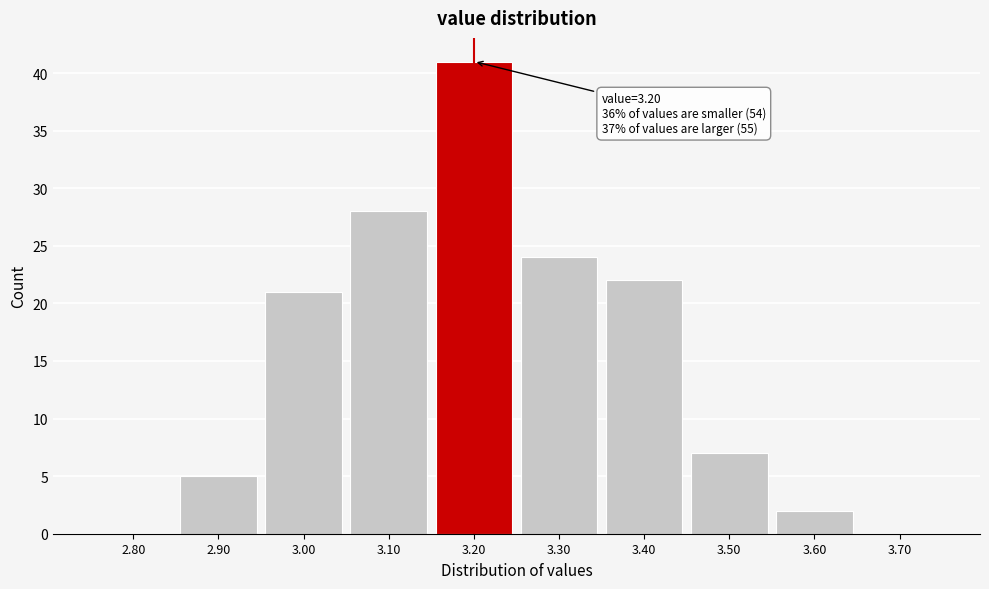

Which range on the x-axis has the tallest bar?

3.15 to 3.25